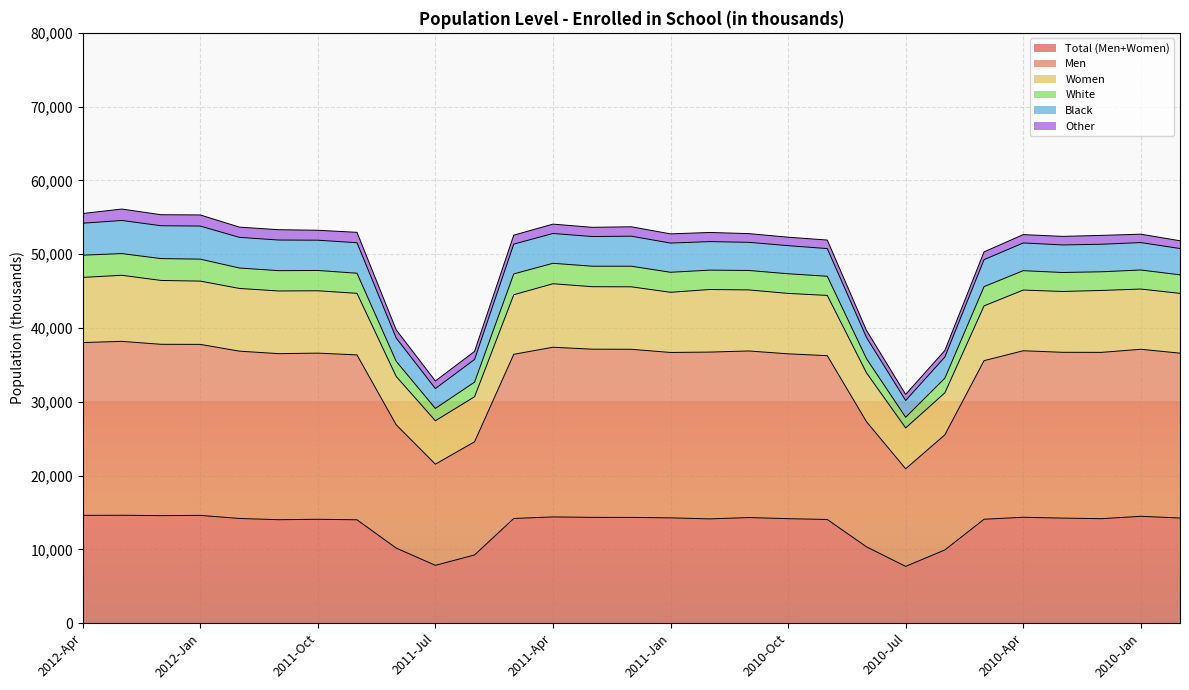

Does the chart display data point markers on the line(s)?

No